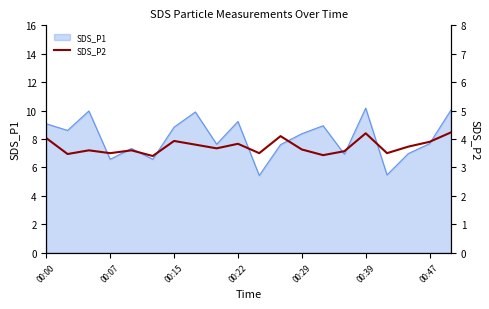

What is the minimum value shown in the chart?

3.4